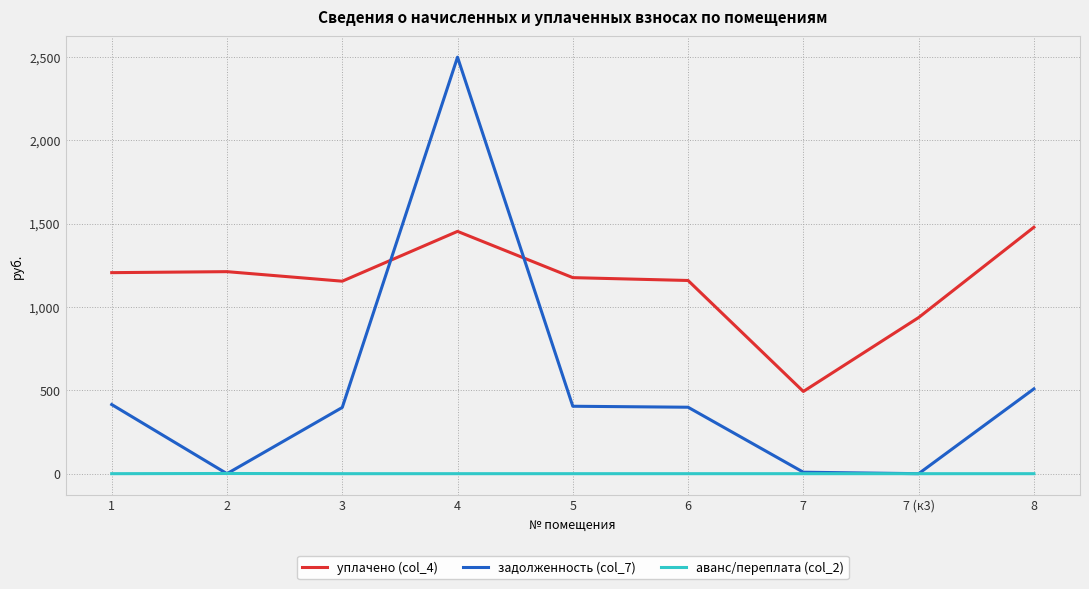

At which category is the sum across all series the highest?

4